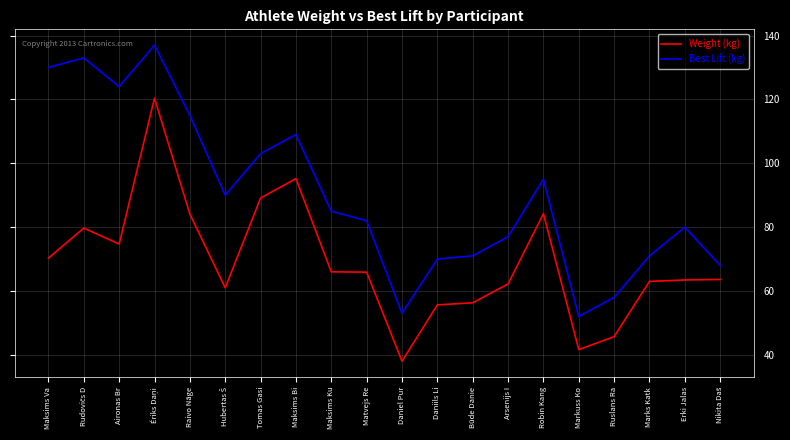

Rank the series by their average value, from highest to lowest.

Best Lift (kg), Weight (kg)